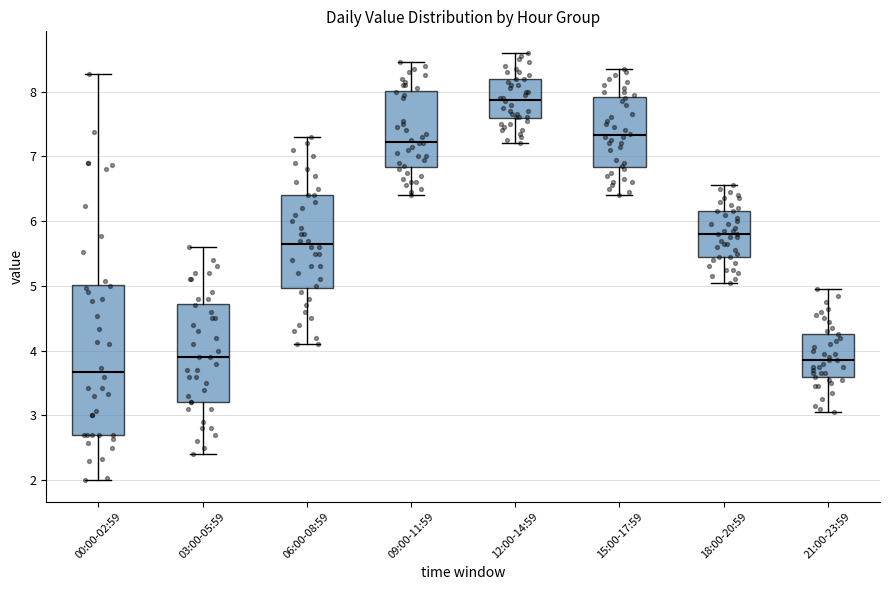

Where is the lower edge of the box for 12:00-14:59 on the y-axis? The values are not printed on the chart, so give them approximately, as read against the axis.

7.6